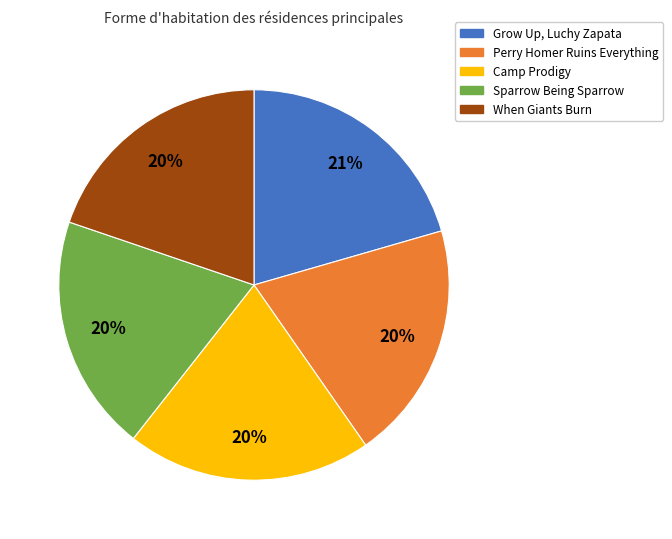

Do Perry Homer Ruins Everything and When Giants Burn together represent more than half of the pie?

No